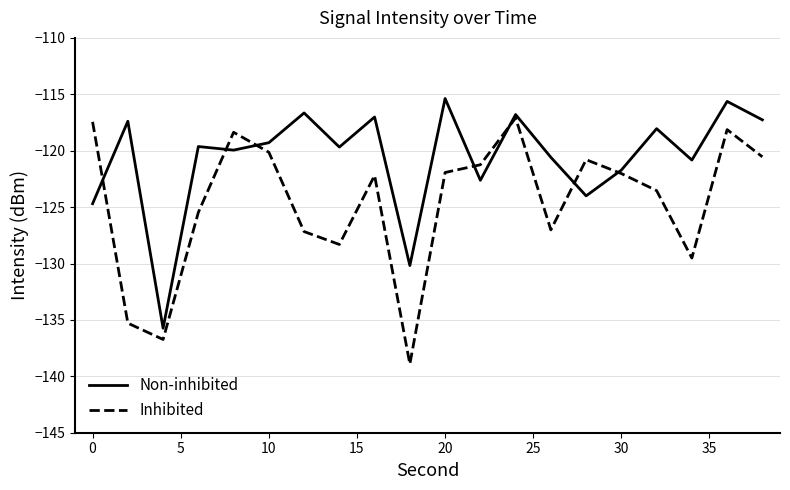

Which series has the largest total across all categories?

Non-inhibited